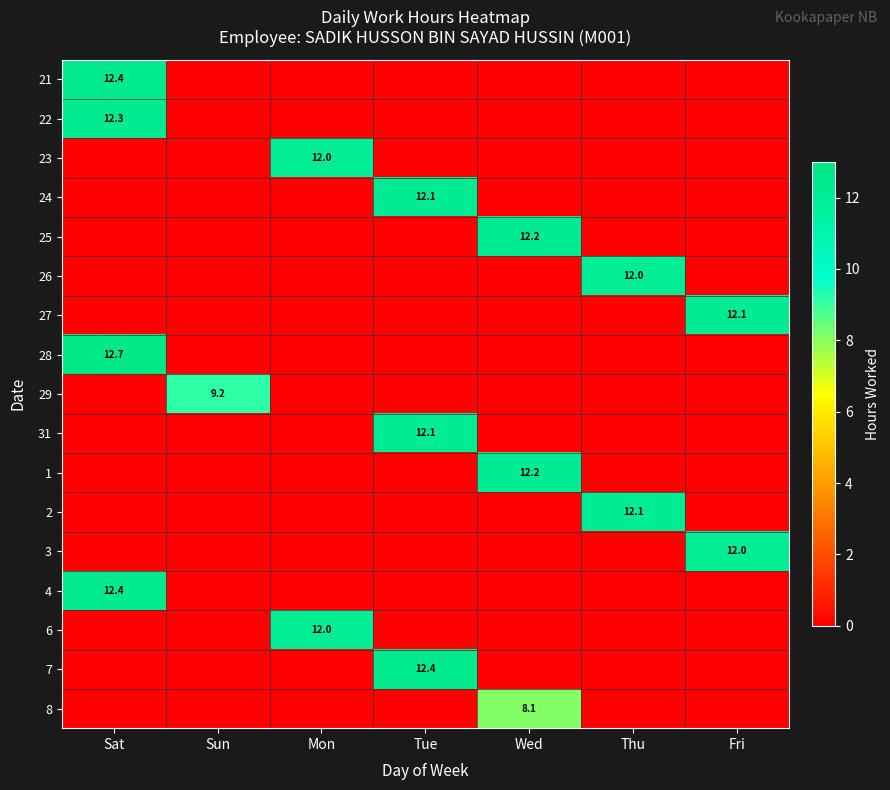

True or false: 8 has a value of 12.3 at Wed.

False